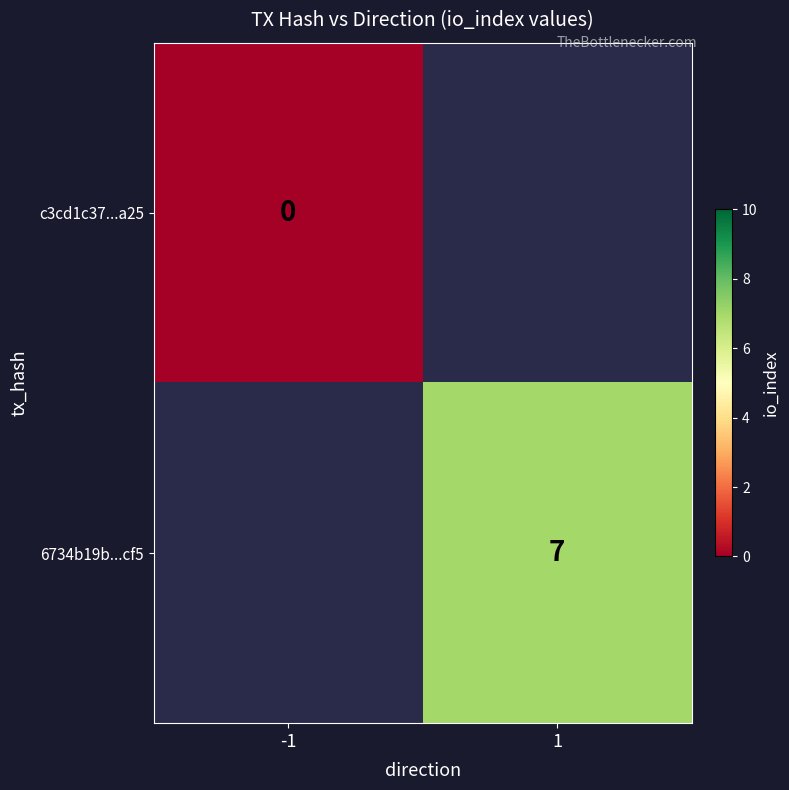

At how many categories does at least one series exceed 5?

1